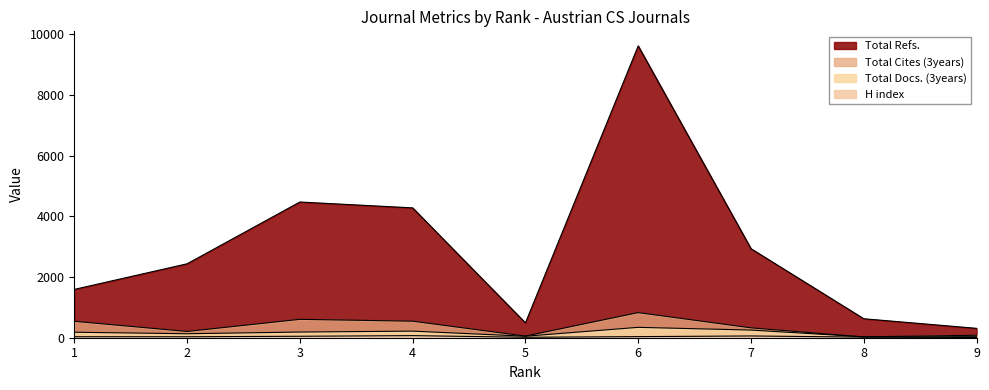

What is the value of the Total Cites (3years) point at the 4th from the left?

545